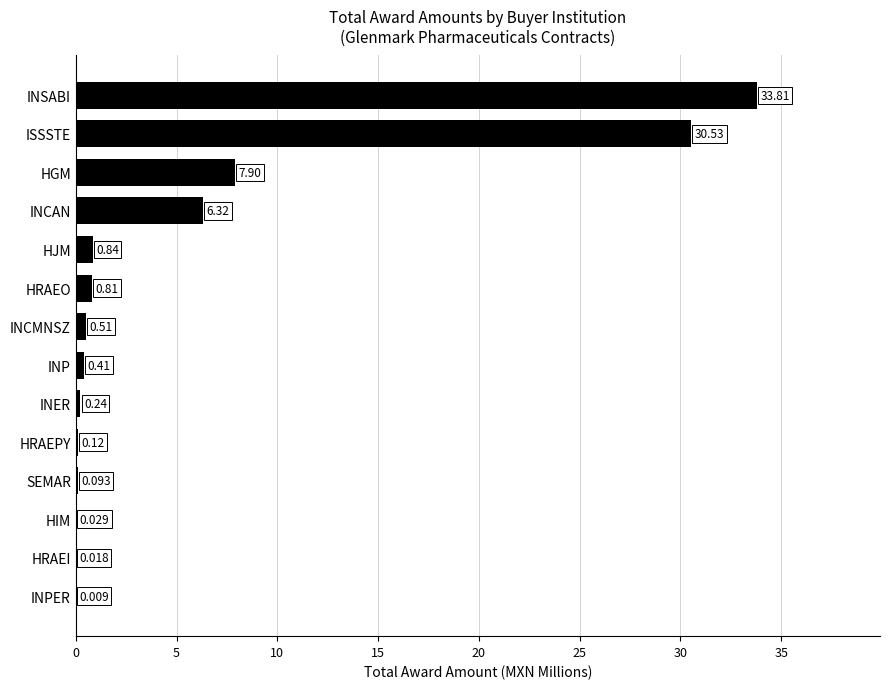

Between INCMNSZ and INPER, which is larger?

INCMNSZ